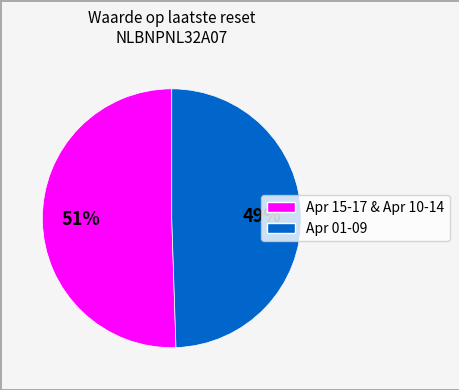

Is there a majority slice in this chart?

Yes